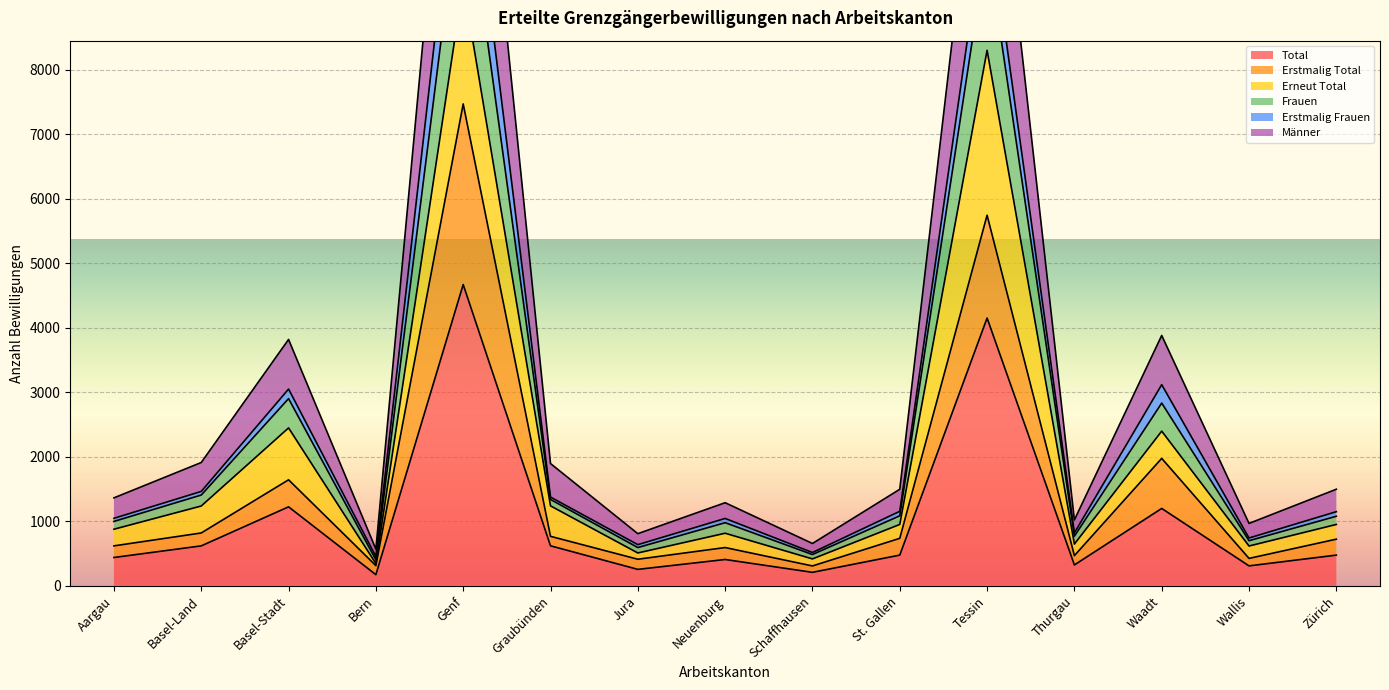

True or false: Frauen has more than 1 points higher than both neighbors.

True